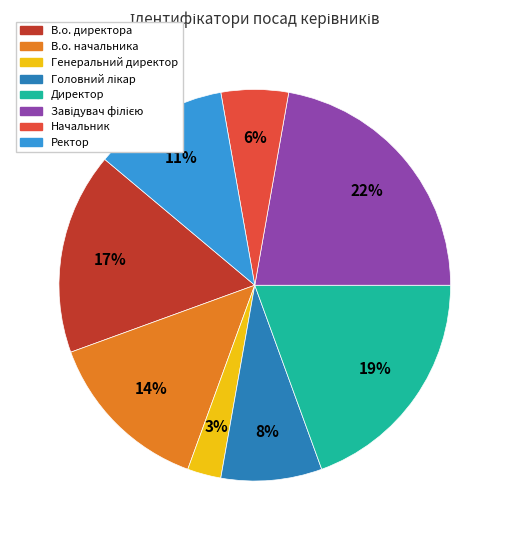

Which category has the smallest portion of the pie?

Генеральний директор